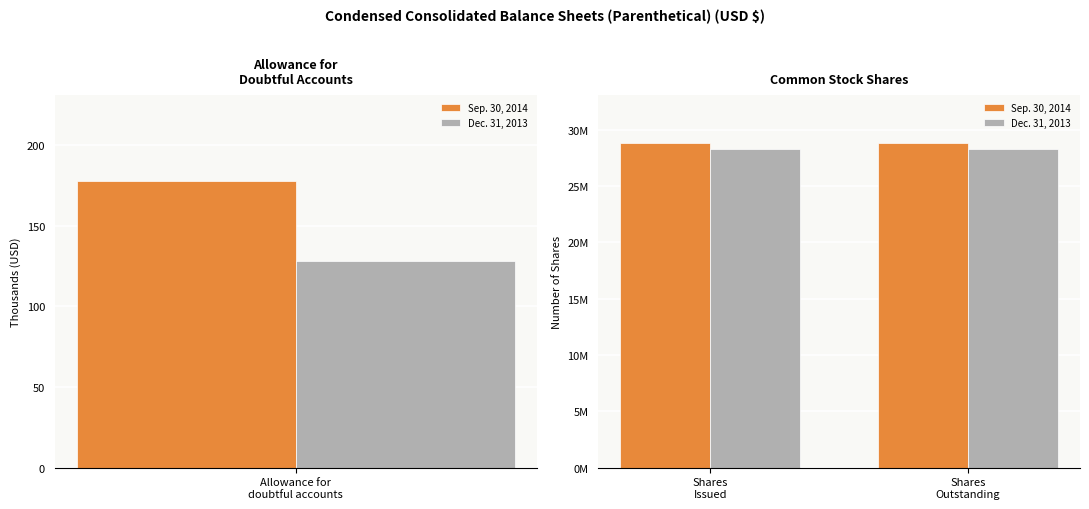

What is the label of the 1st bar from the left?

Shares Issued